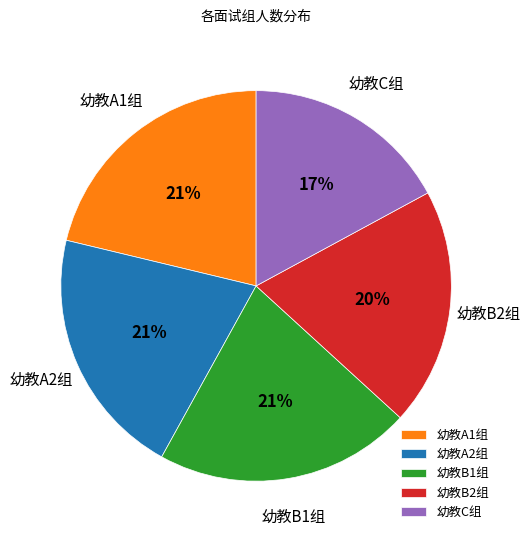

To the nearest percent, what portion does 幼教C组 represent?

17%